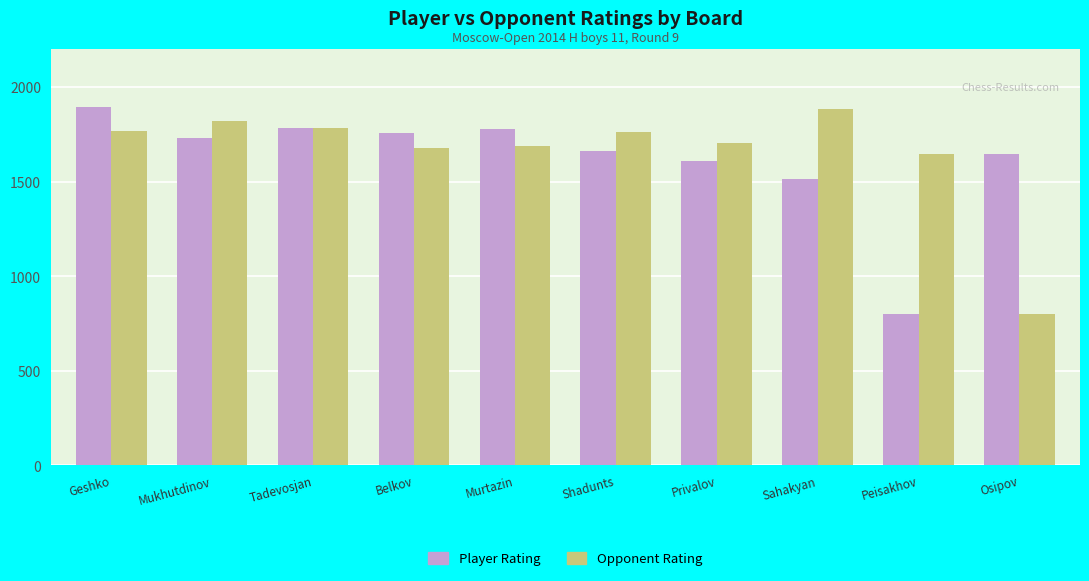

Which series has the largest total across all categories?

Opponent Rating